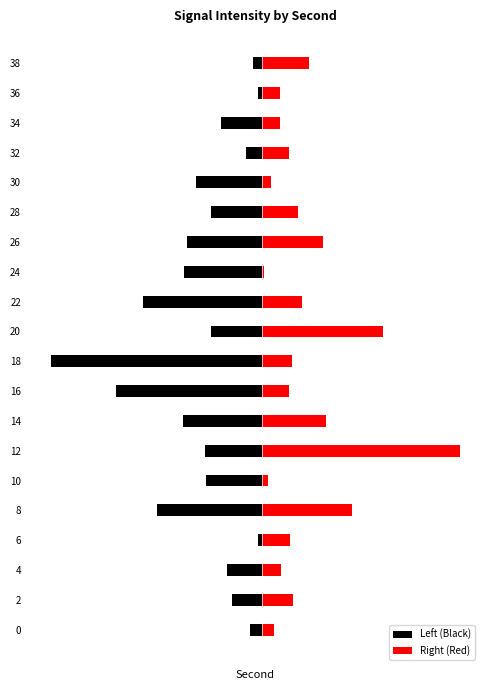

Reading left to right, transcribe all the data shown in this chart.

Left (Black): -0.1	-0.3	-0.3	-0.0	-0.9	-0.5	-0.5	-0.7	-1.2	-1.8	-0.4	-1.0	-0.7	-0.6	-0.4	-0.6	-0.1	-0.3	-0.0	-0.1
Right (Red): 0.1	0.3	0.2	0.2	0.7	0.0	1.6	0.5	0.2	0.2	1.0	0.3	0.0	0.5	0.3	0.1	0.2	0.1	0.1	0.4